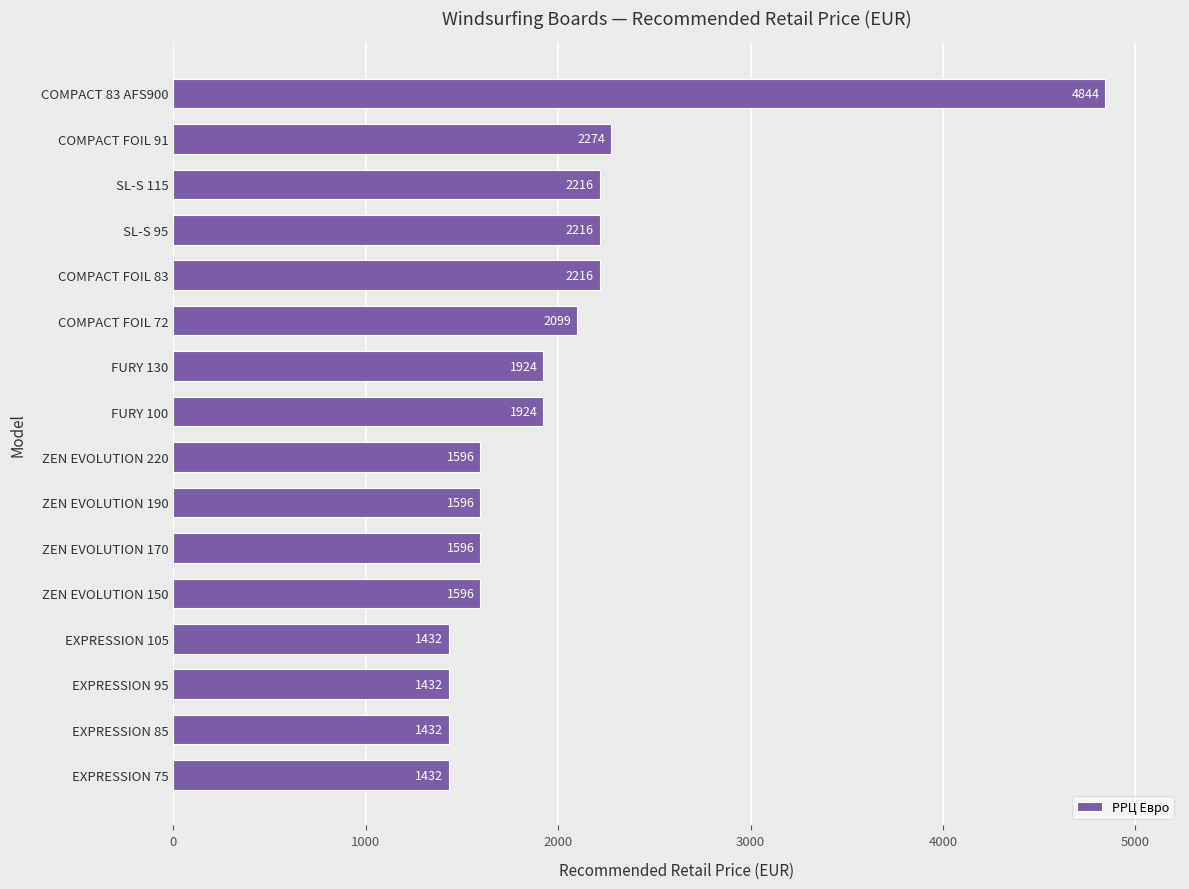

Count the number of categories in the chart.

16